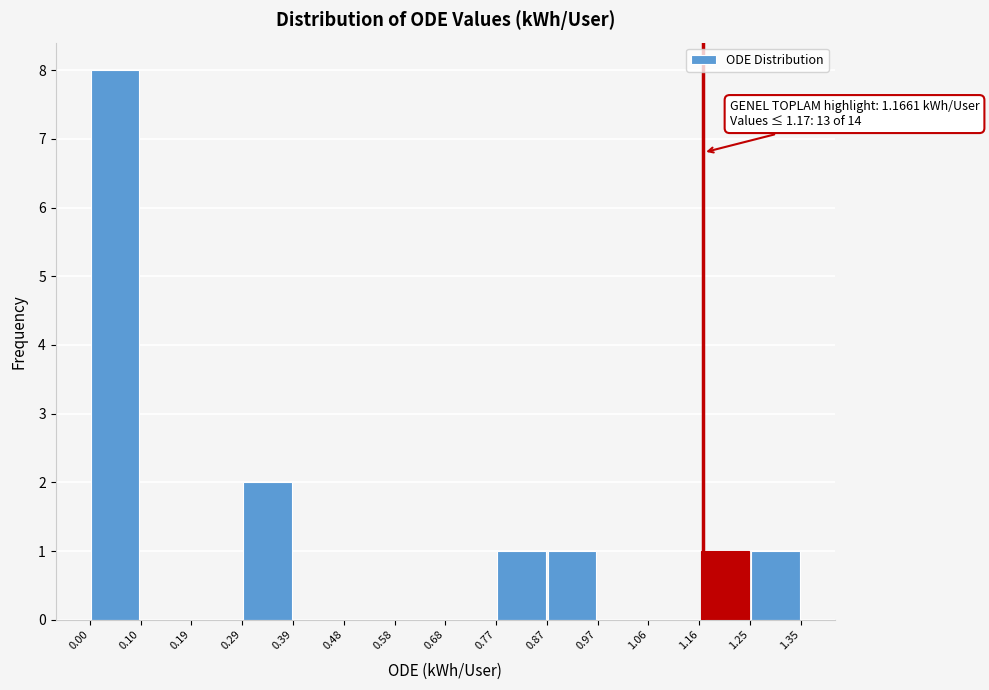

Which range on the x-axis has the tallest bar?

0.00 to 0.10